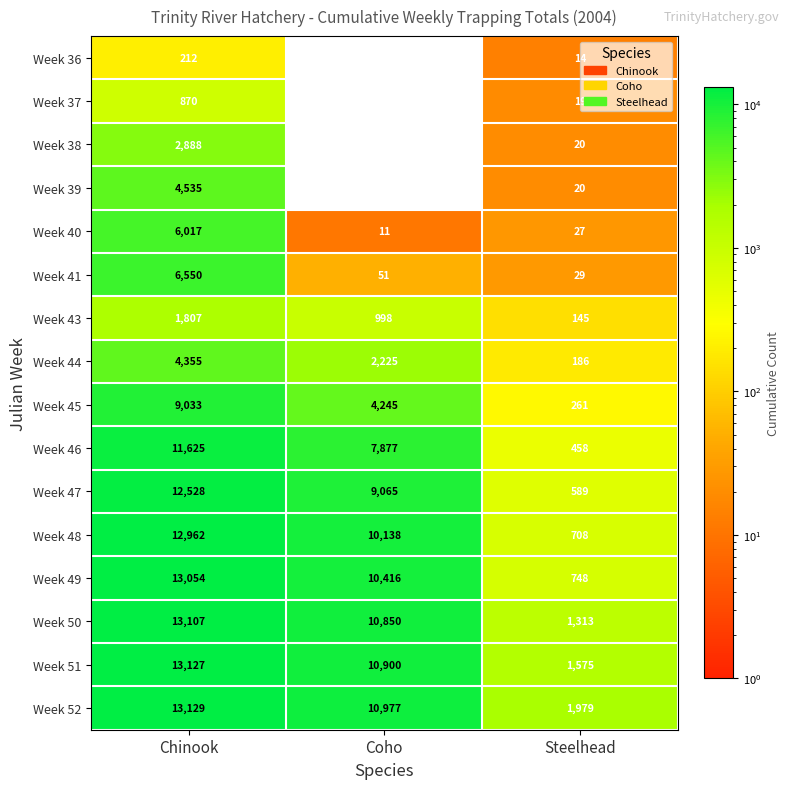

The value of Week 52 at Steelhead is 1979. True or false?

True